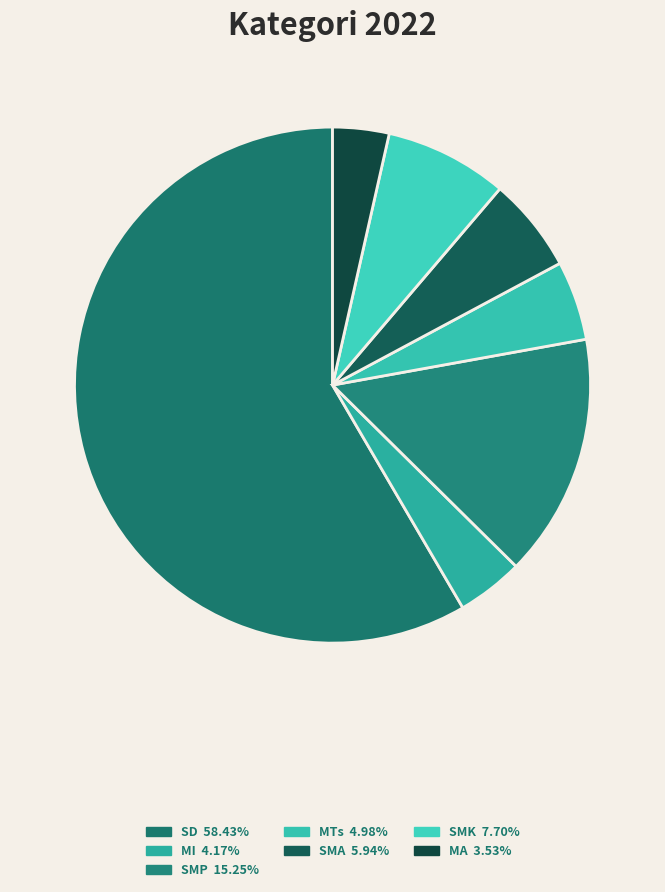

Which category has the biggest portion of the pie?

SD